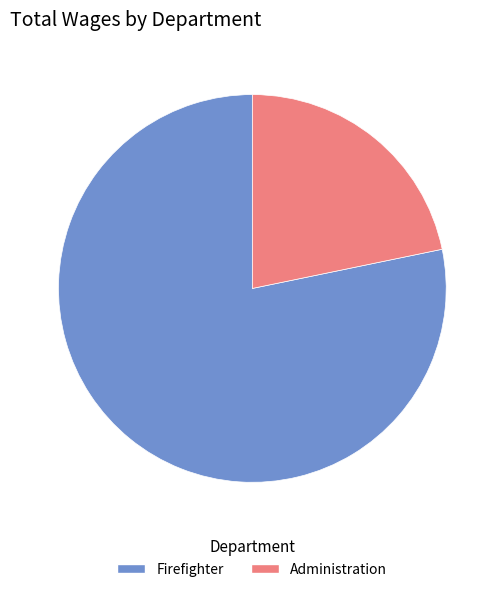

Combined, do Administration and Firefighter account for over 50%?

Yes